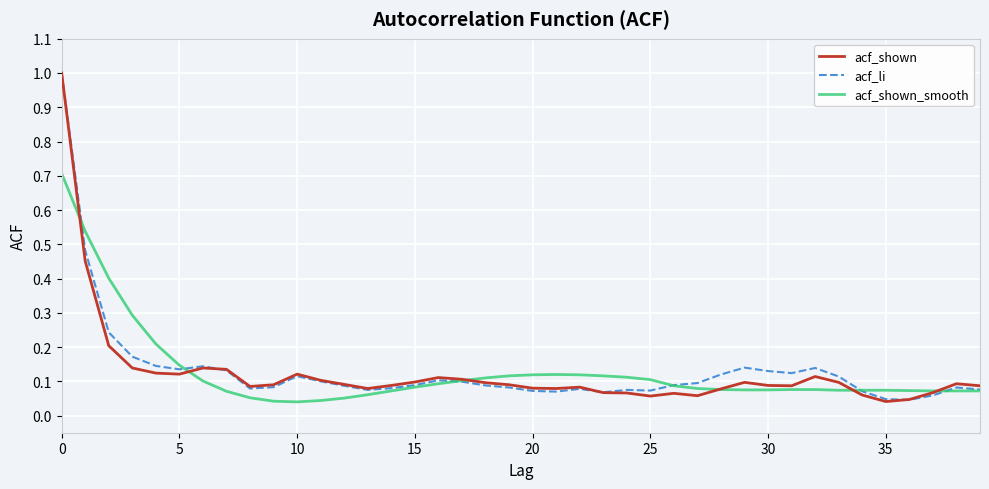

What is the maximum value shown in the chart?

1.0